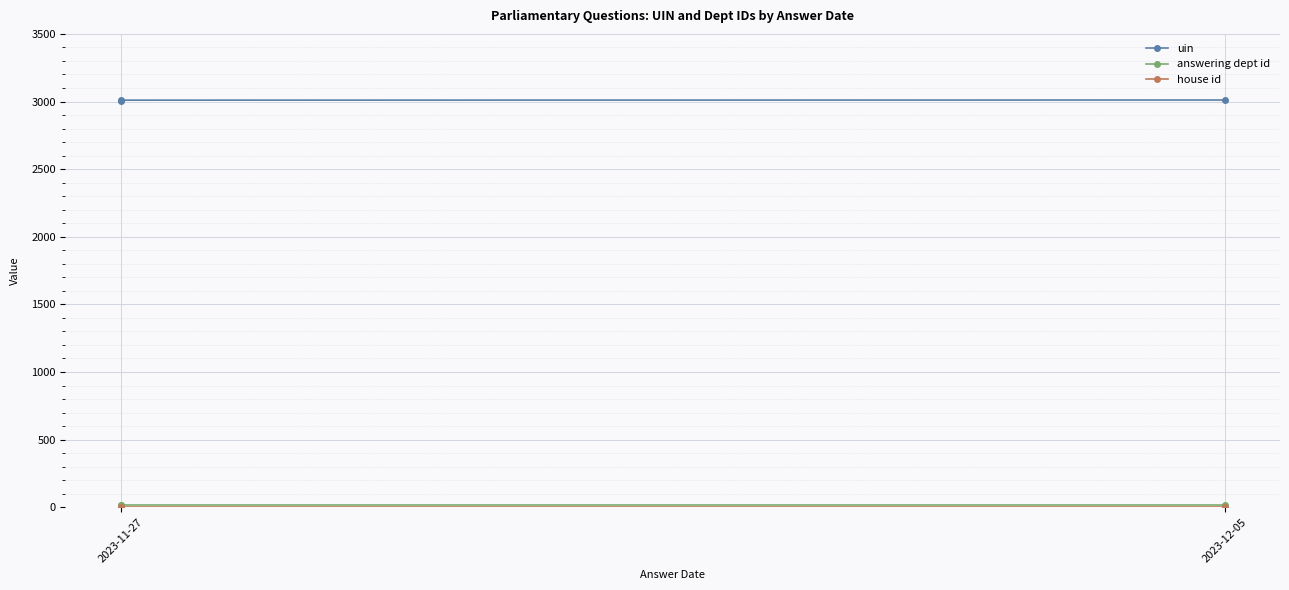

The value of answering dept id at 2023-11-27 is 17. True or false?

True